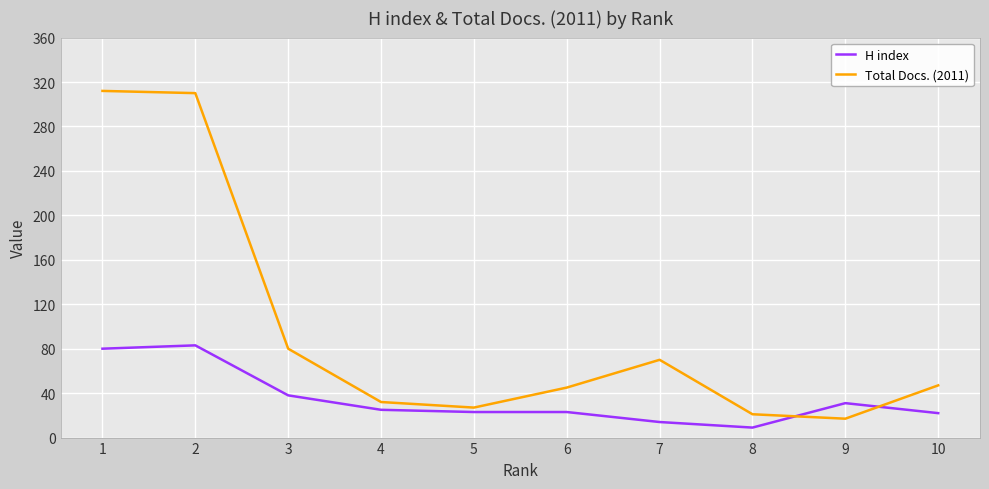

Rank the series by their maximum value, from highest to lowest.

Total Docs. (2011), H index